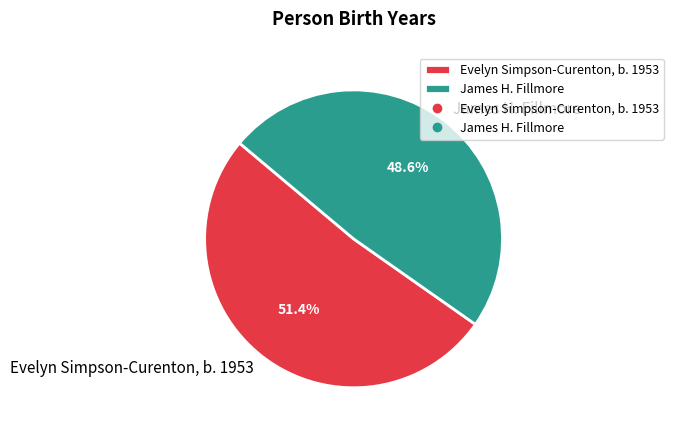

Which category accounts for the majority?

Evelyn Simpson-Curenton, b. 1953